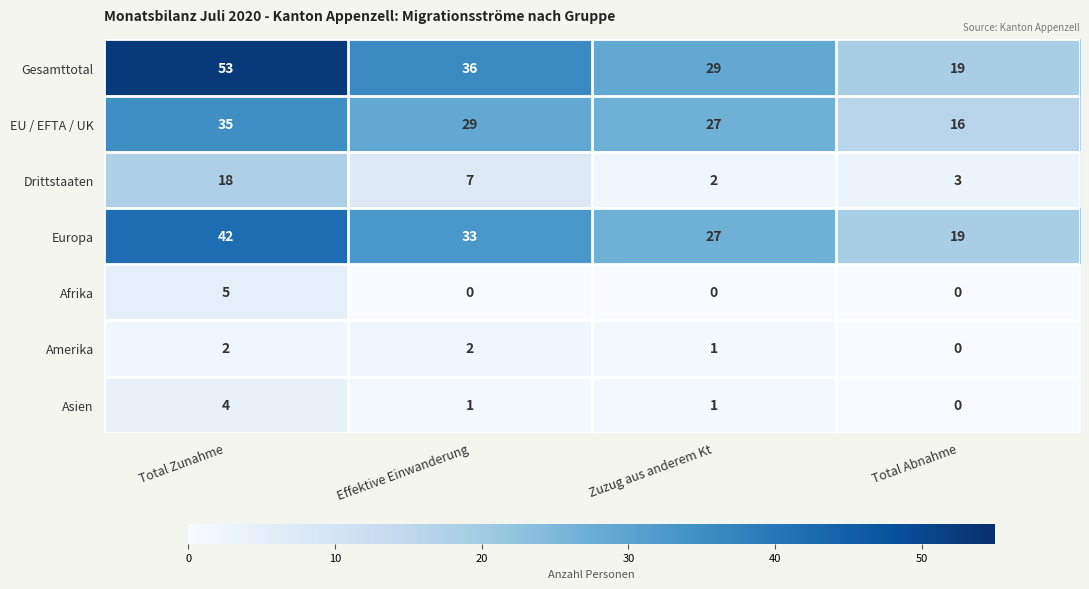

True or false: EU / EFTA / UK has a value of 35 at Total Zunahme.

True